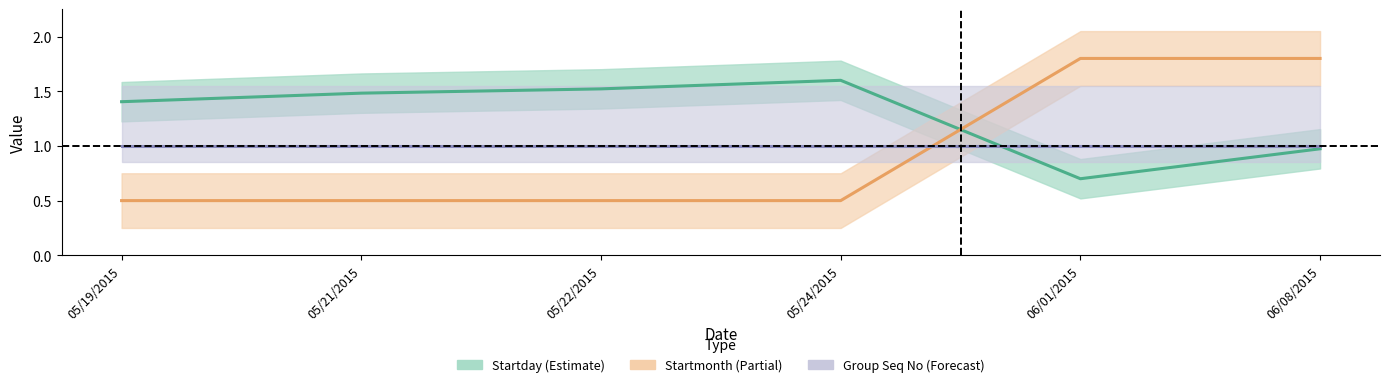

True or false: Startday and Startmonth cross at least once.

True